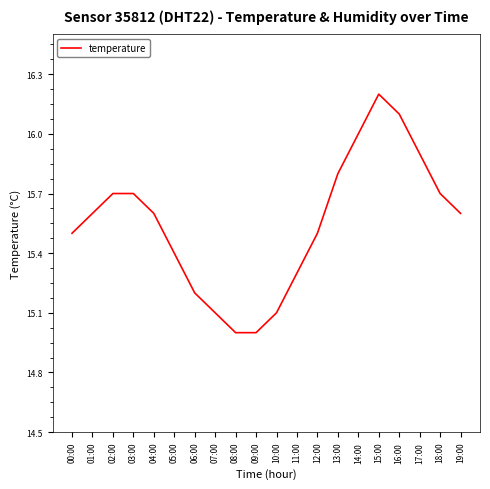

Reading left to right, list all the values displayed in this chart.

00:00=15.5	01:00=15.6	02:00=15.7	03:00=15.7	04:00=15.6	05:00=15.4	06:00=15.2	07:00=15.1	08:00=15.0	09:00=15.0	10:00=15.1	11:00=15.3	12:00=15.5	13:00=15.8	14:00=16.0	15:00=16.2	16:00=16.1	17:00=15.9	18:00=15.7	19:00=15.6